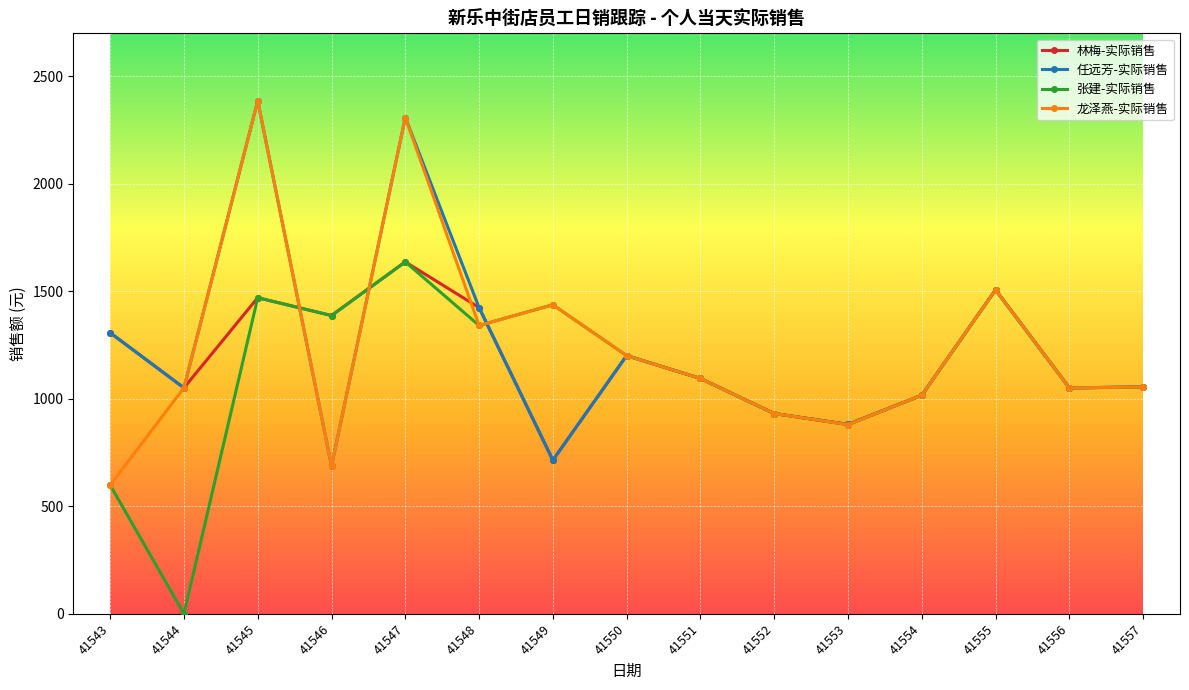

True or false: 张建-实际销售 has more than 0 interior local peaks.

True